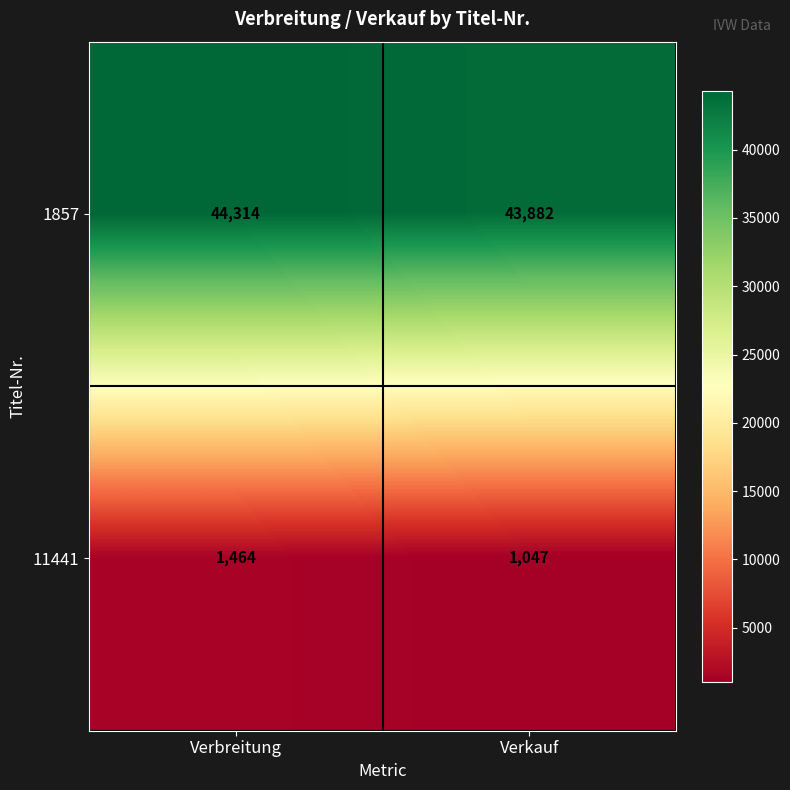

What is the difference between the highest and lowest values at Verkauf?

42835